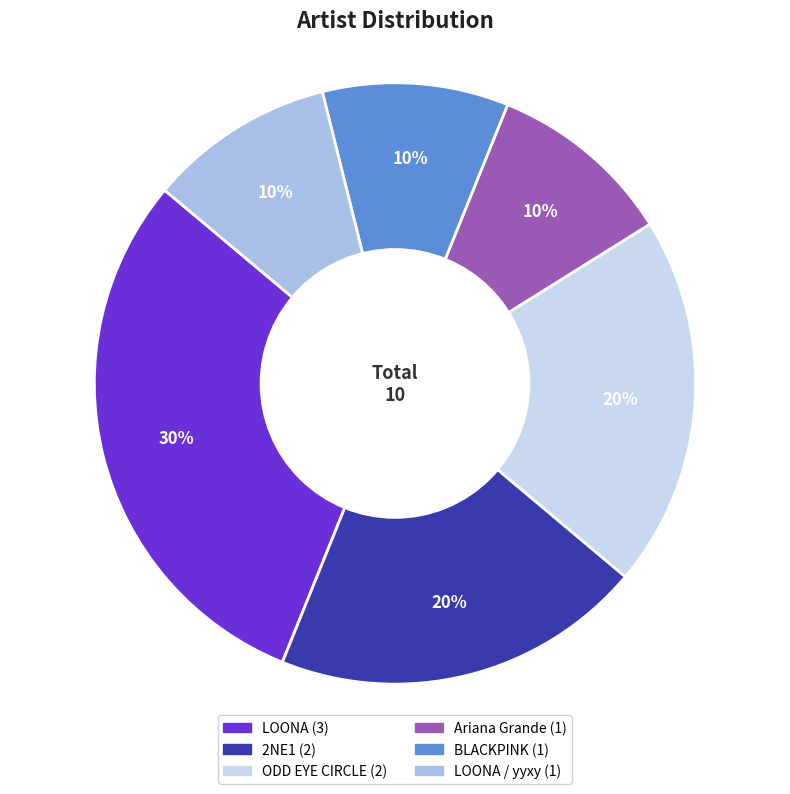

To the nearest percent, what is the average slice percentage?

17%